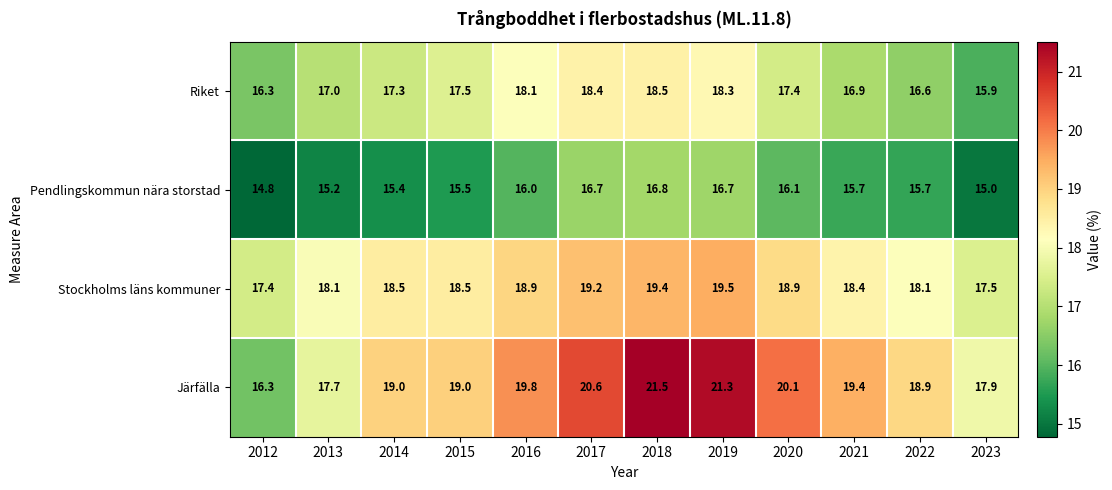

Is the value of Pendlingskommun nära storstad at 2017 greater than the value of Riket at 2022?

Yes